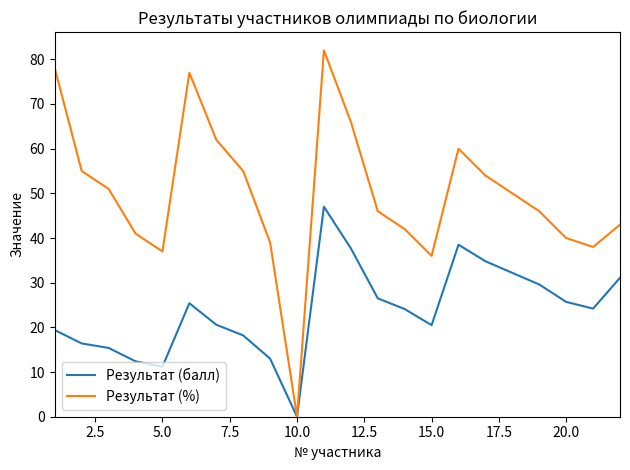

What is the maximum value shown in the chart?

82.0